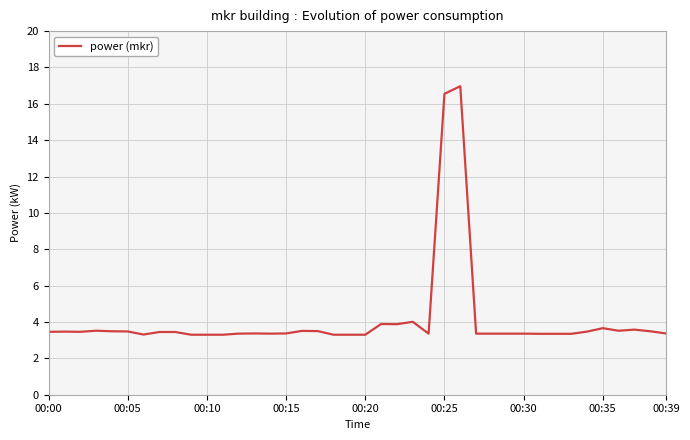

What is the difference between the maximum and minimum values?

13.7